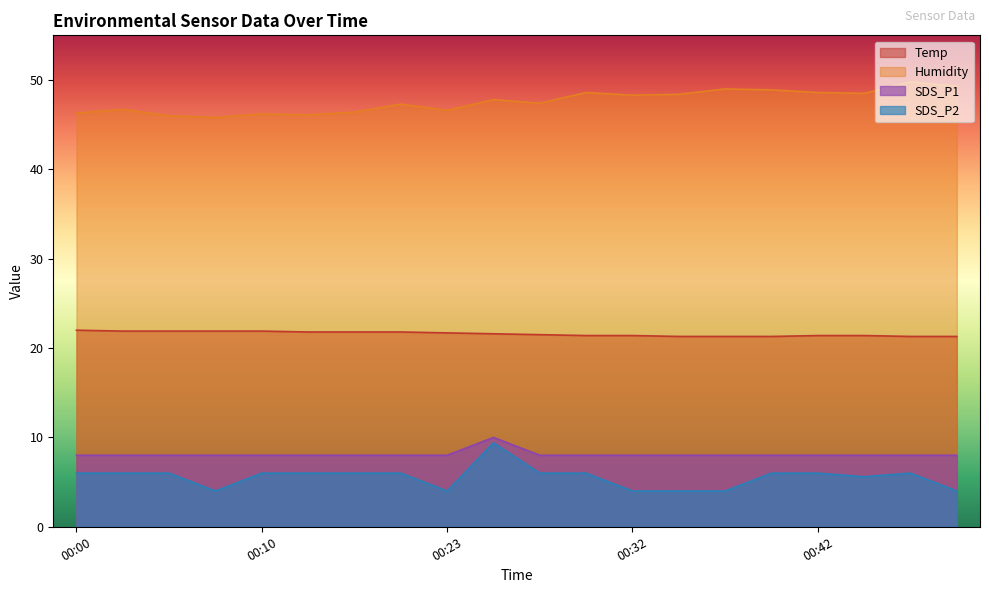

What is the greatest value displayed?

49.8